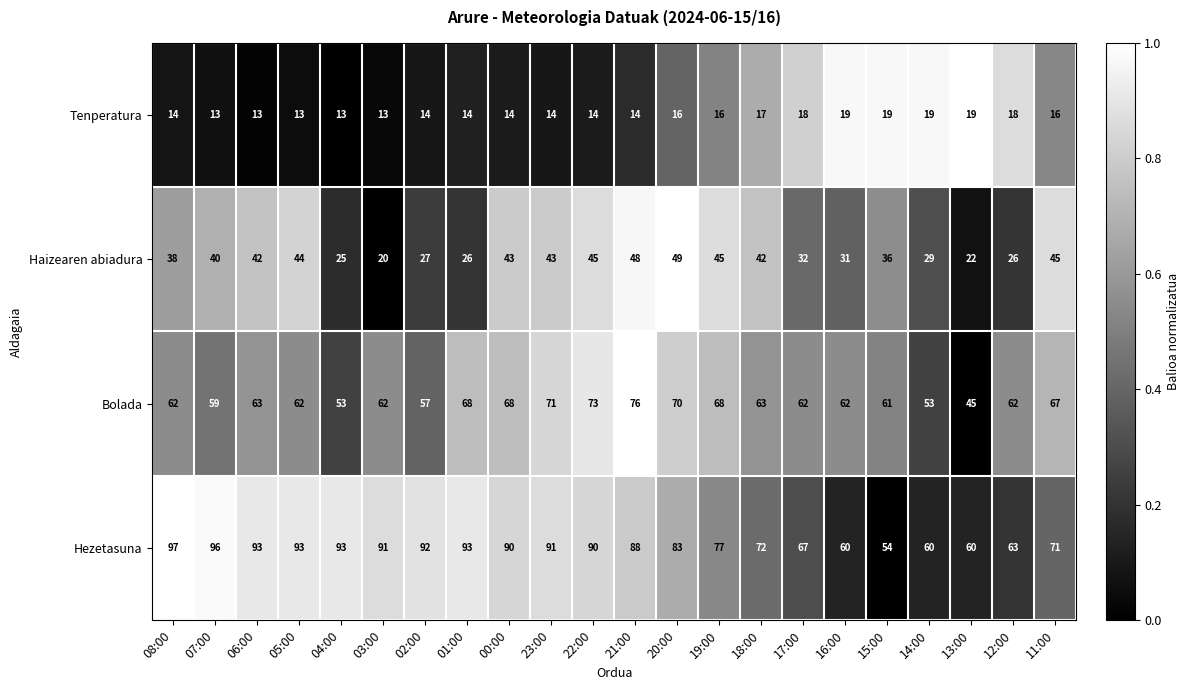

Which series changed the most between 01:00 and 17:00?

Hezetasuna